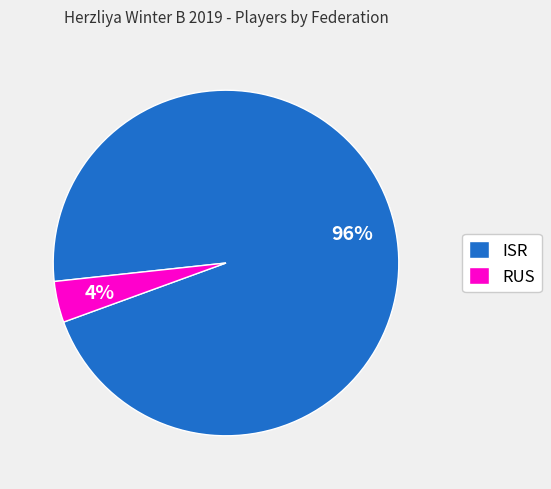

What percentage is the RUS slice, to the nearest percent?

4%